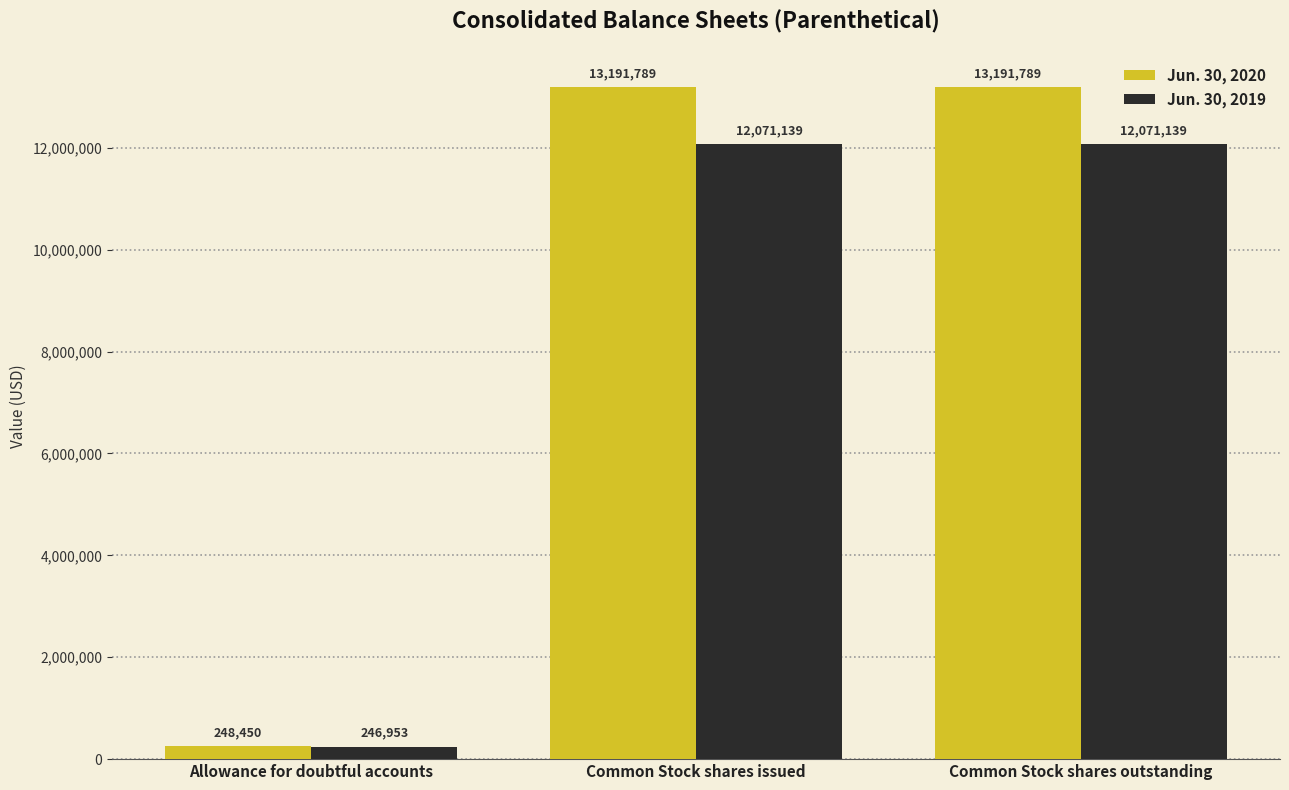

List the series in order of their overall mean, lowest first.

Jun. 30, 2019, Jun. 30, 2020